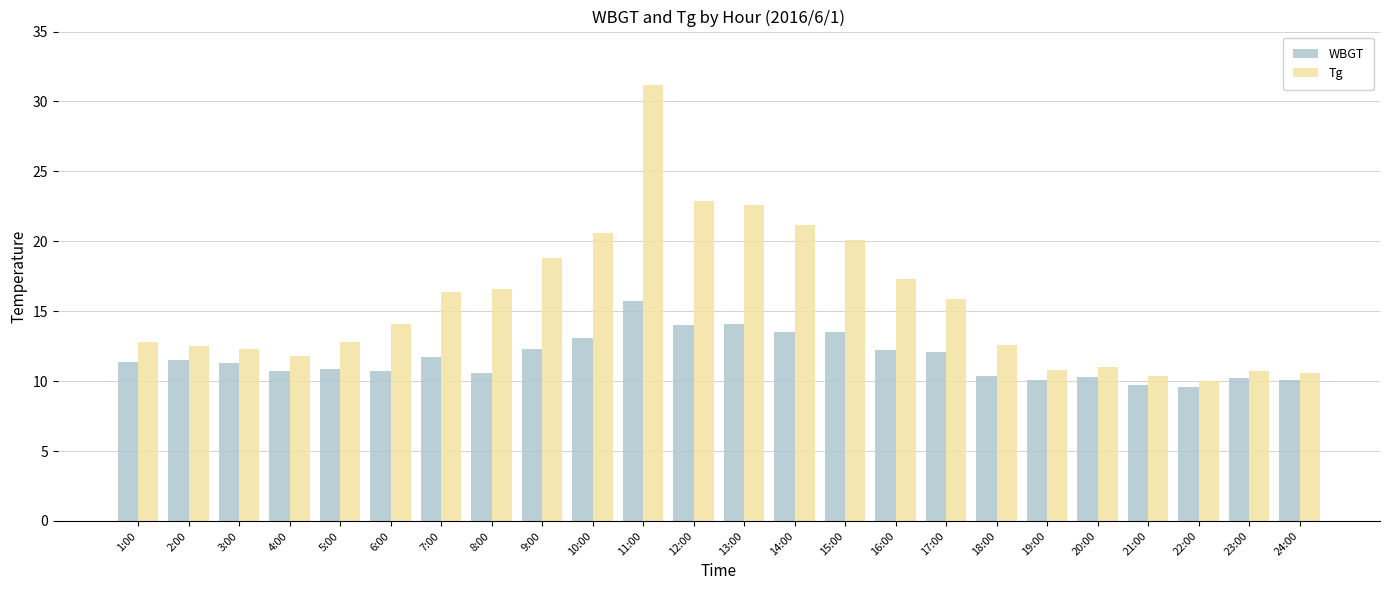

What is the difference between the maximum and minimum values in the WBGT series?

6.1